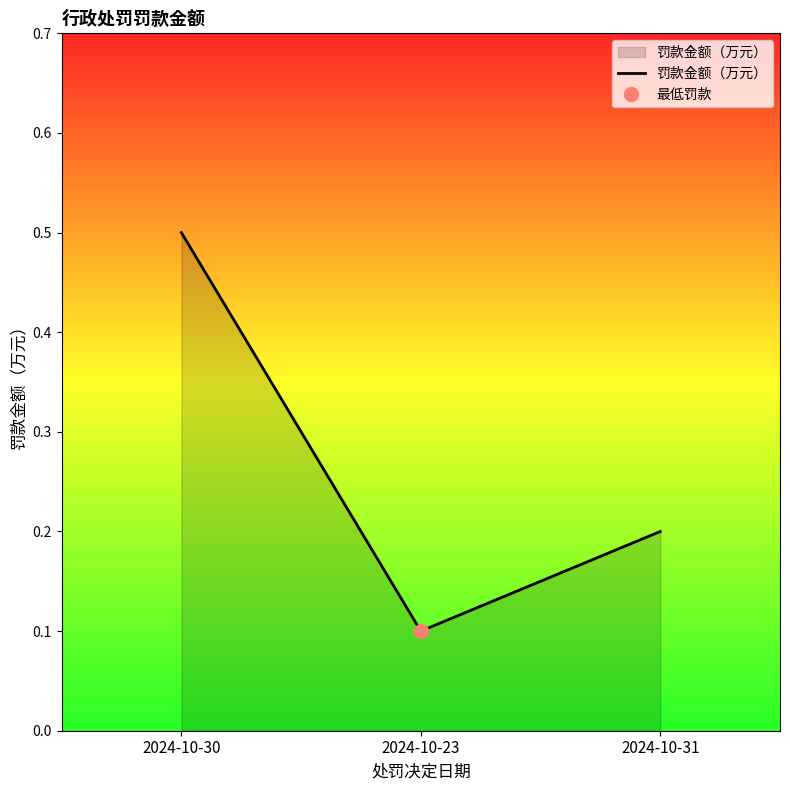

What is the change in value from 2024-10-30 to 2024-10-23?

-0.4